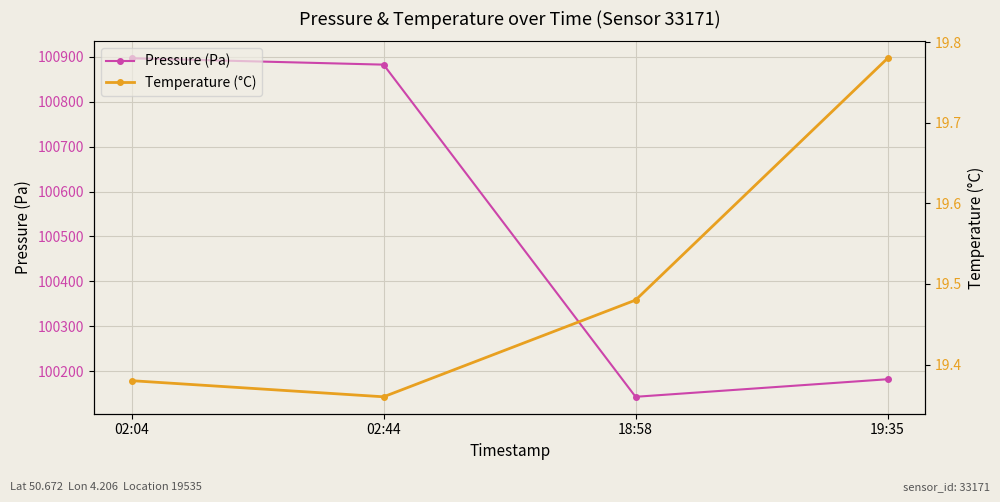

The value of Temperature (°C) at 19:35 is 33.5. True or false?

False